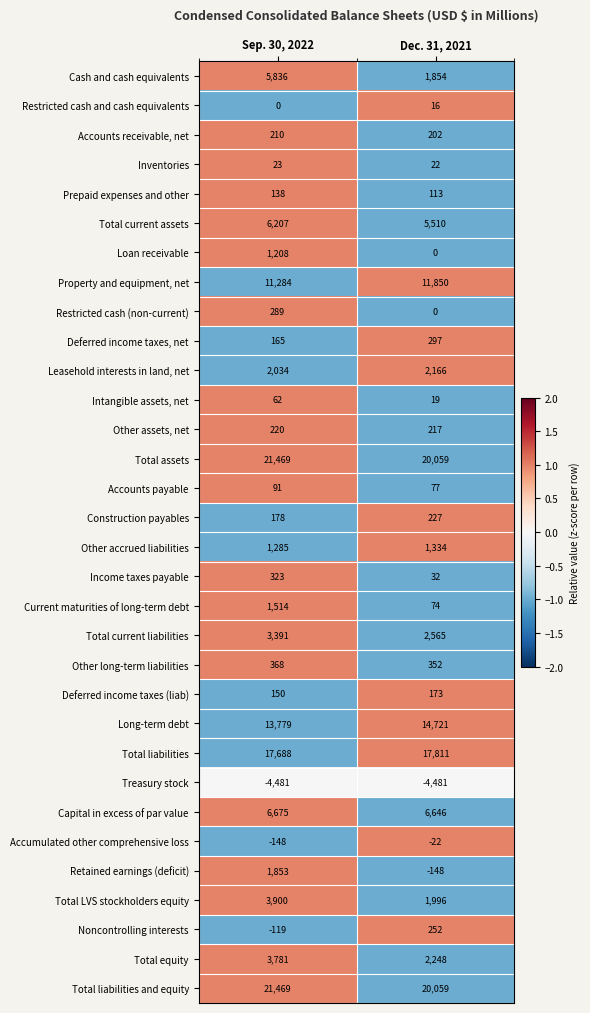

Is it true that Loan receivable equals 1828 at Sep. 30, 2022?

False